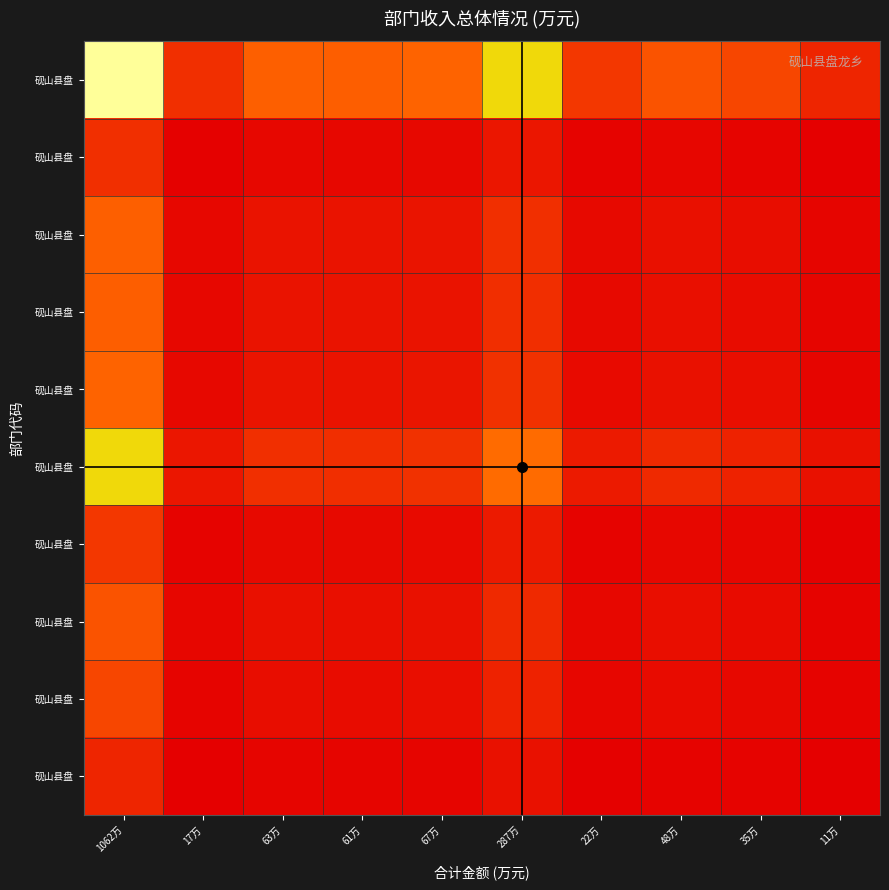

What is the total value across all series at 287万?

1668.1